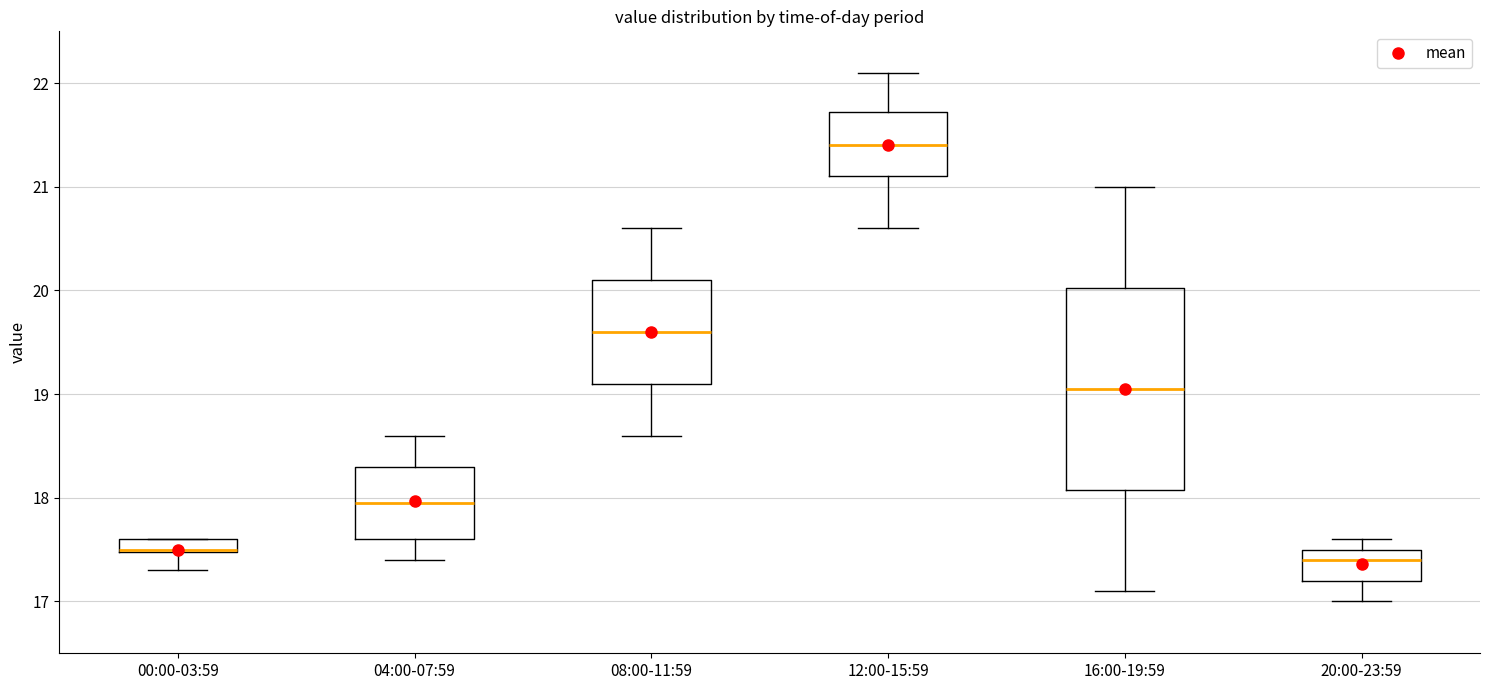

Which box is the tallest, from its lower edge to its upper edge?

16:00-19:59